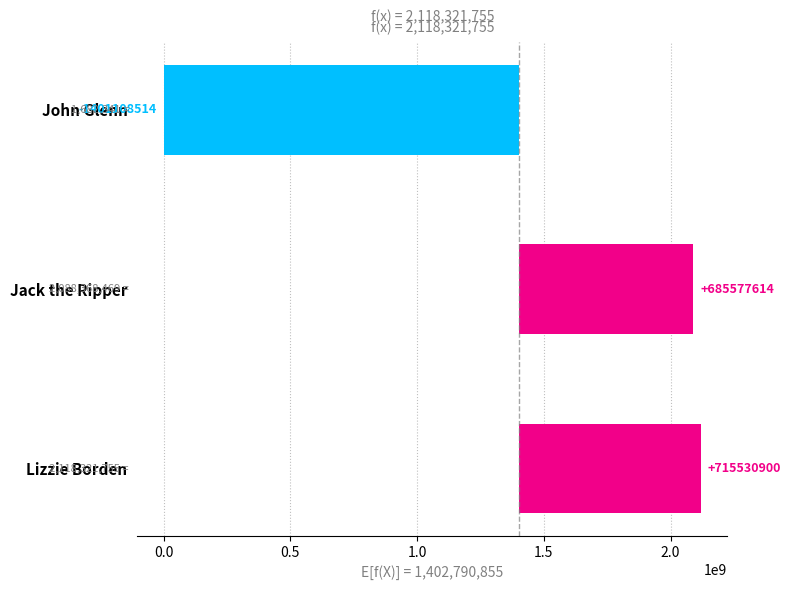

Reading right to left, what are all the values shown in this chart?

-1401108514	685577614	715530900